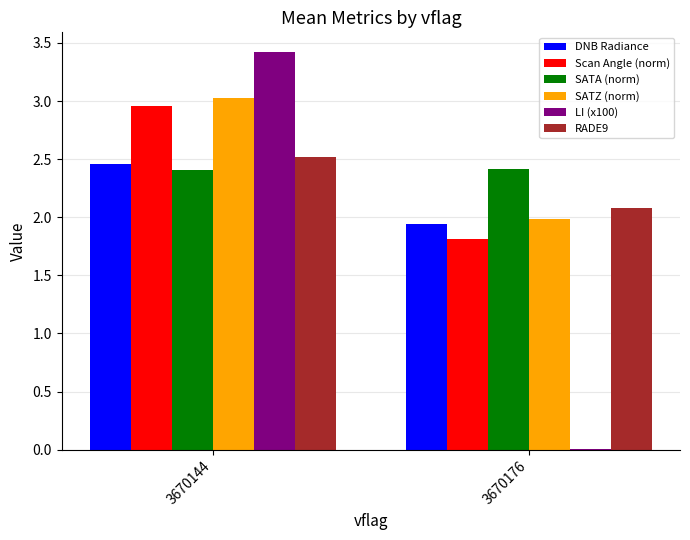

The SATZ (norm) series shows 3.0 at 3670144. True or false?

True